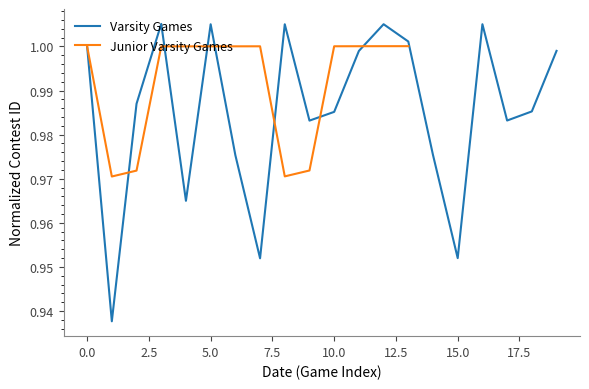

The Varsity Games series shows 0.3 at 10.0. True or false?

False